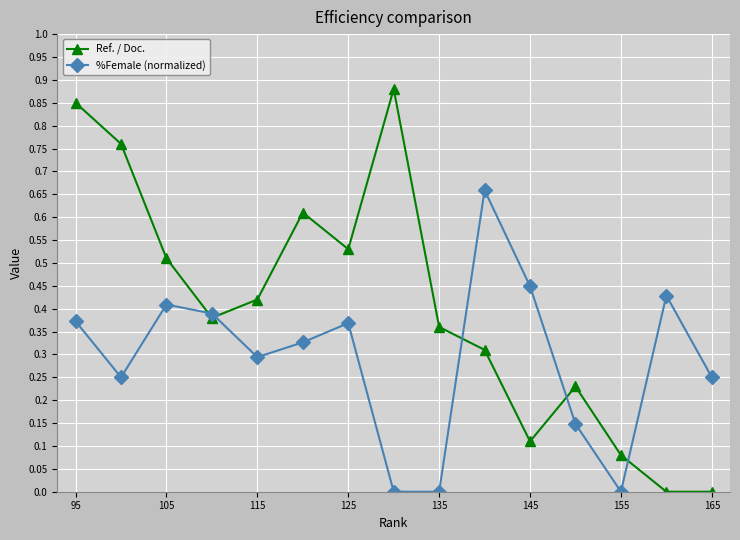

Which series has the widest spread of values?

Ref. / Doc.